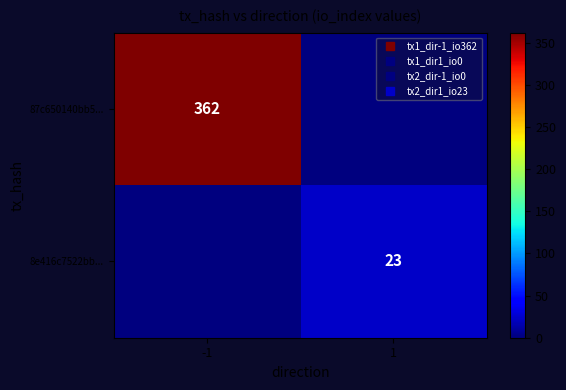

At which category is the sum across all series the highest?

-1